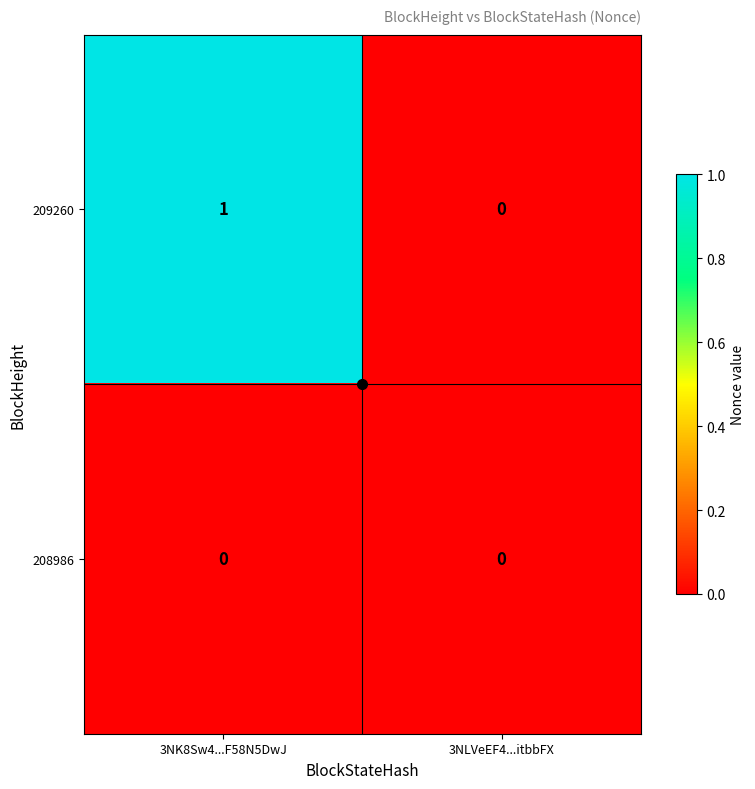

At which label does 209260 reach its peak?

3NK8Sw4...F58N5DwJ